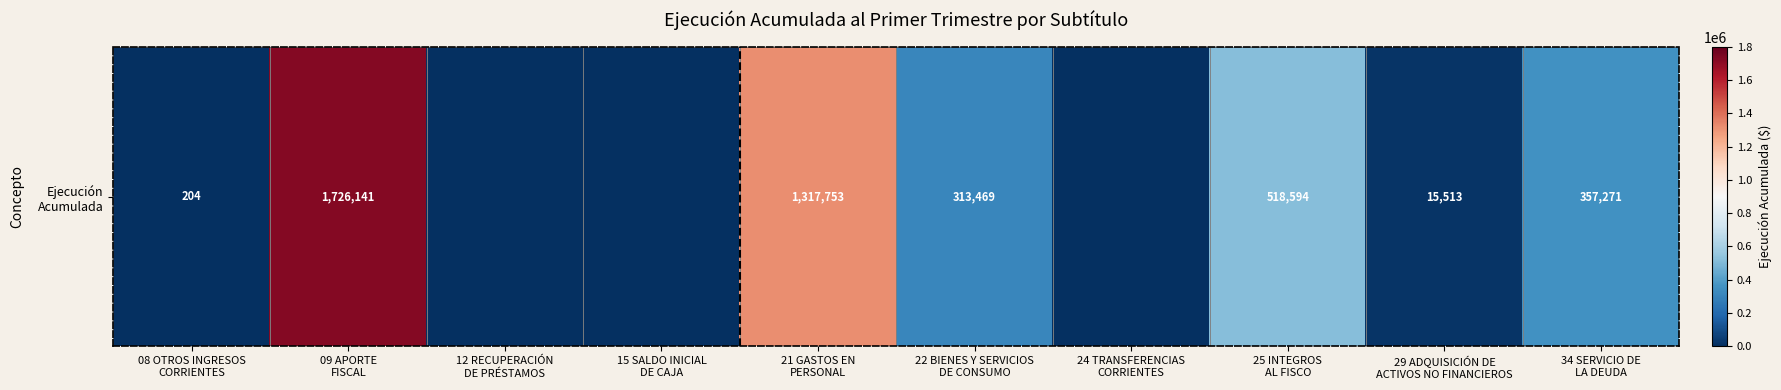

Which category has the lowest value across all series?

12 RECUPERACIÓN
DE PRÉSTAMOS